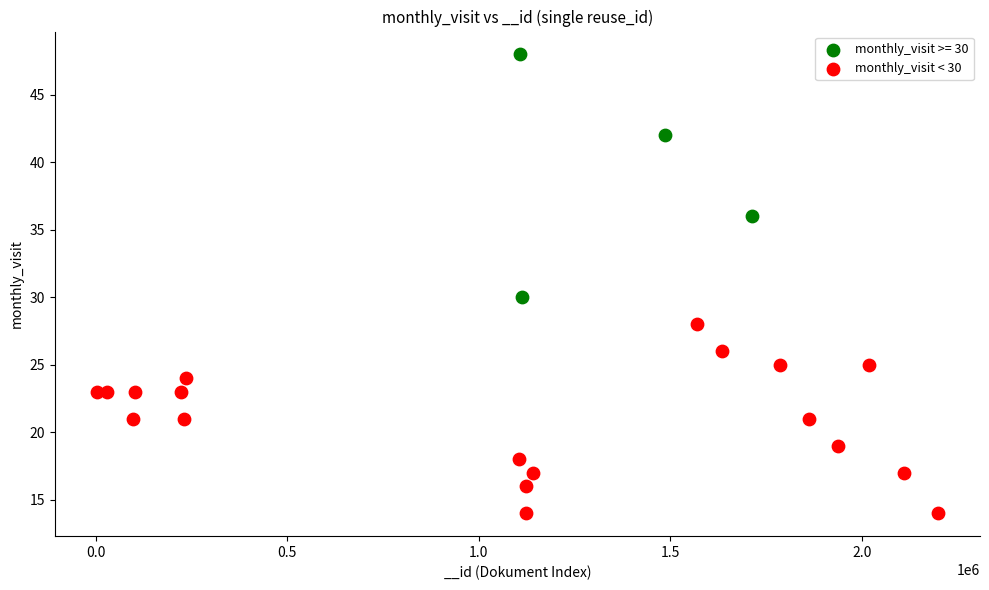

Which series has the largest Y range (max minus min)?

monthly_visit >= 30